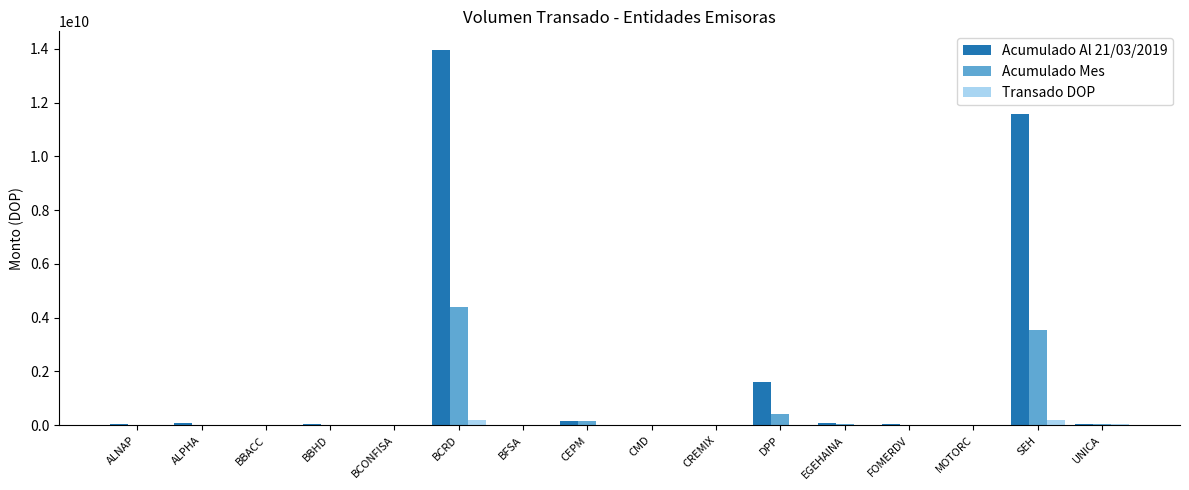

The value of Acumulado Al 21/03/2019 at SEH is 11565368155.0. True or false?

True